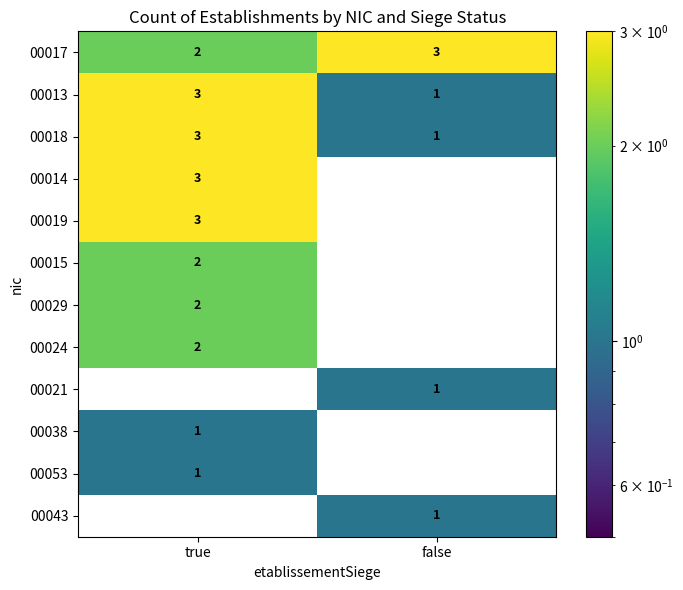

What is the spread (max minus min) of values at false?

3